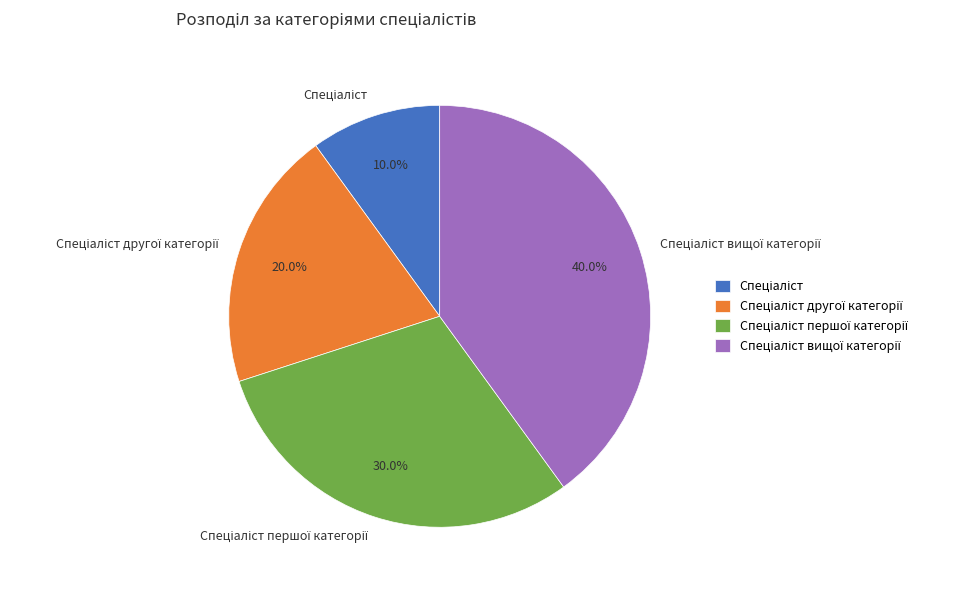

Is there any slice that represents more than half of the pie?

No